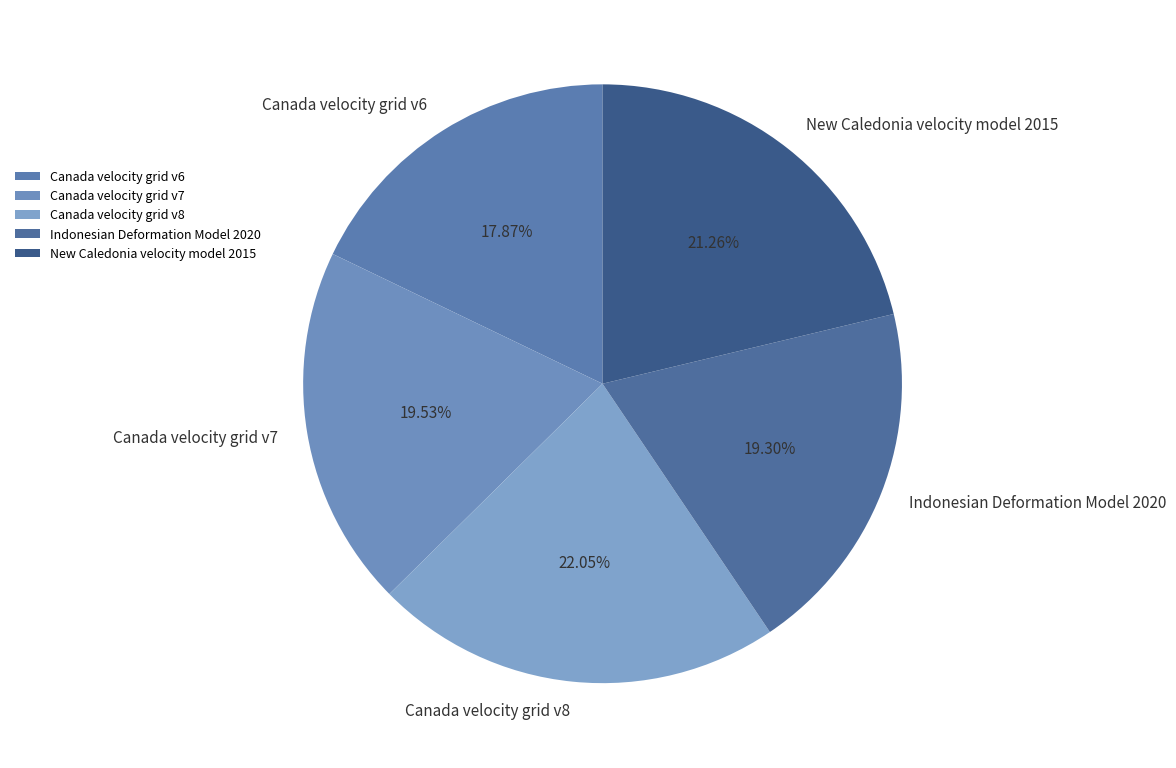

What percentage do Canada velocity grid v7 and Canada velocity grid v8 together represent?

41.6%